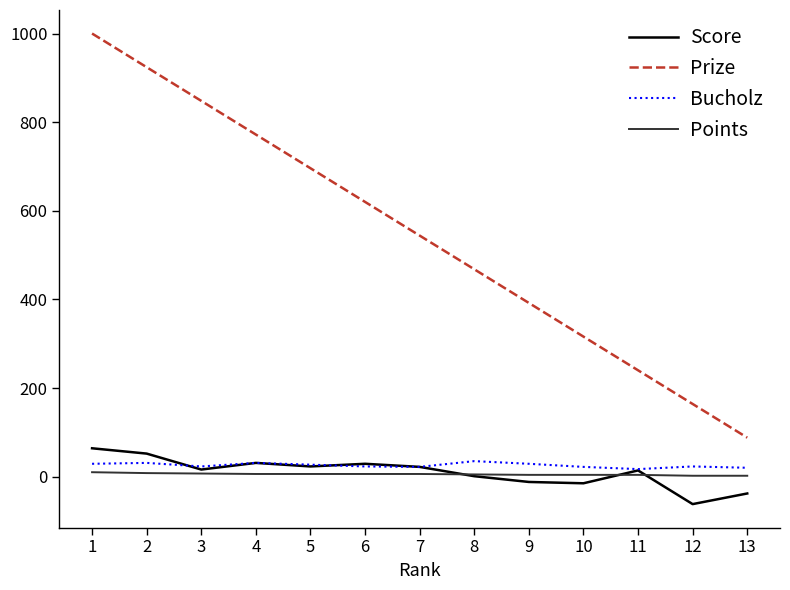

How many lines are shown in the chart?

4